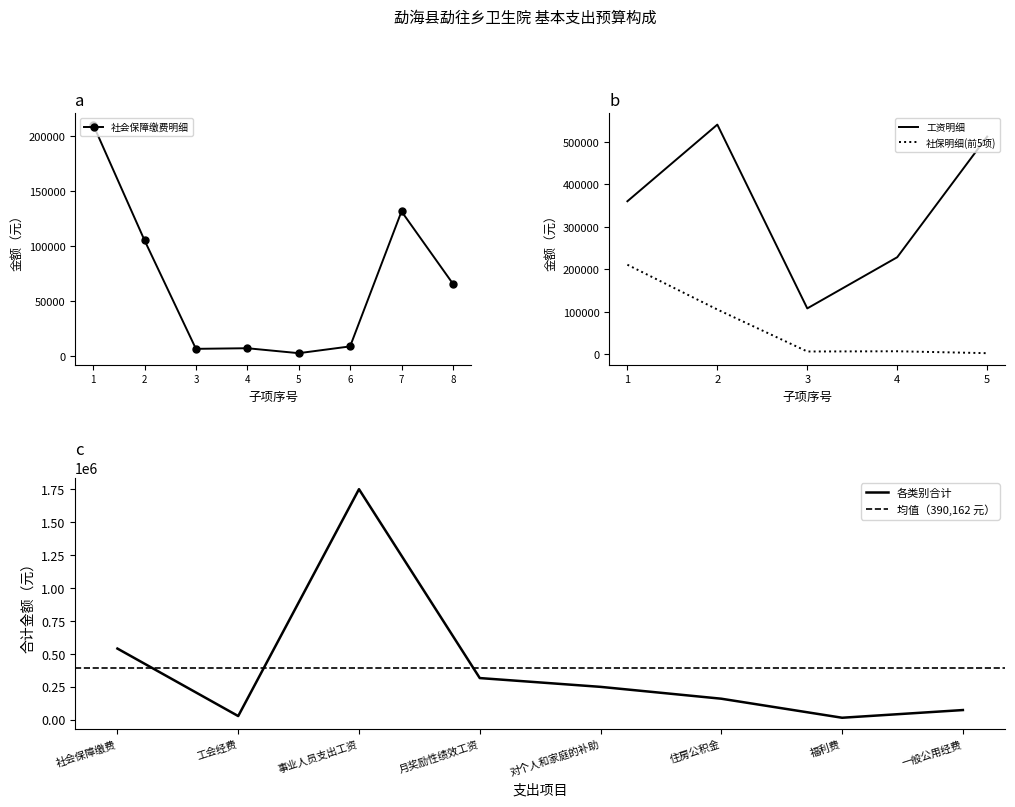

At which label does the data first exceed 248124?

社会保障缴费